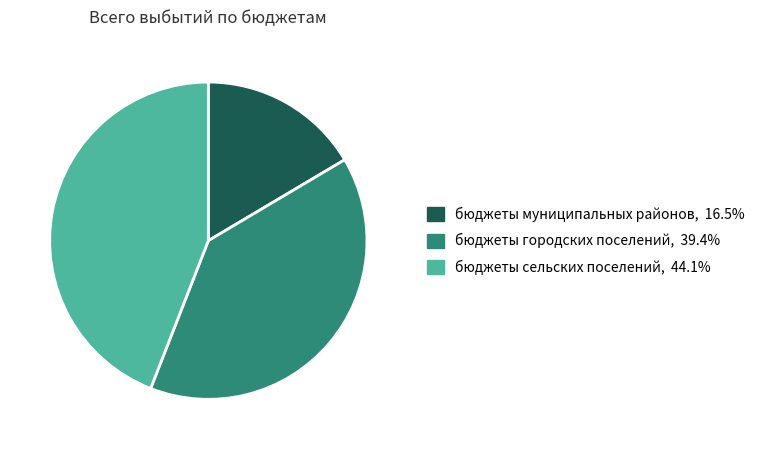

The бюджеты городских поселений slice represents 39% of the pie. True or false?

True